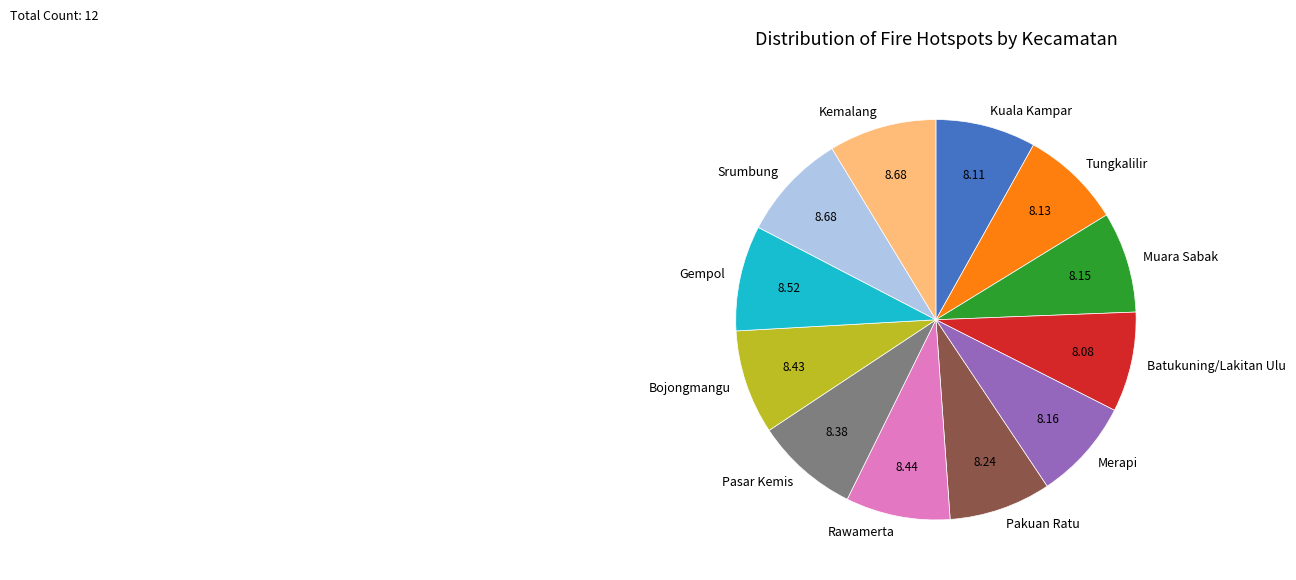

Approximately how many times larger is the value at Kemalang compared to Kuala Kampar?

1.1